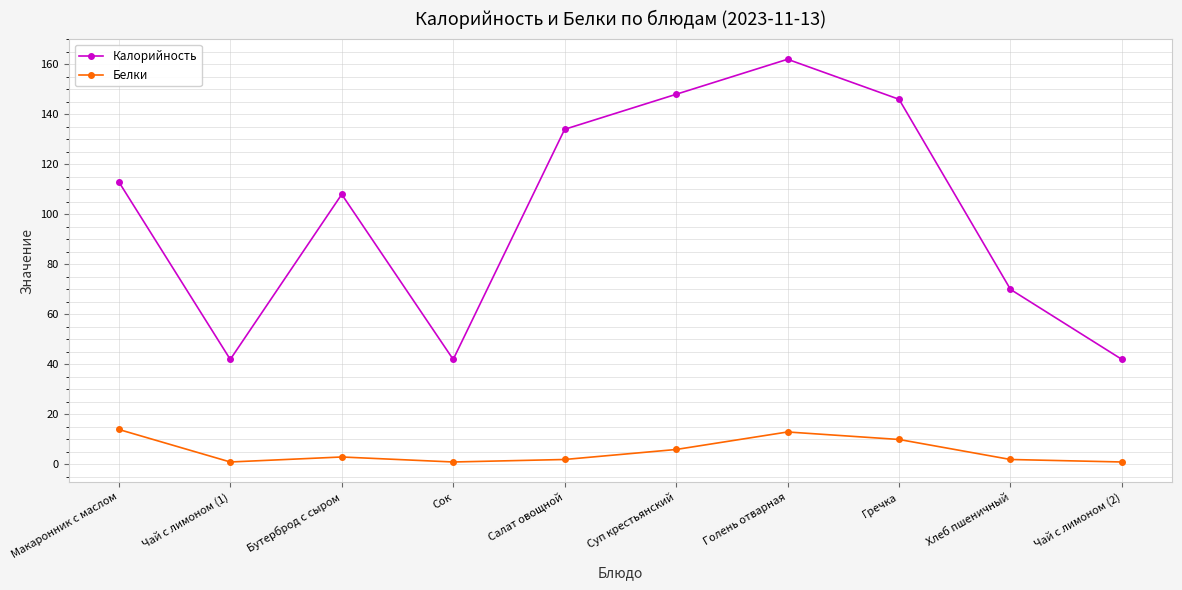

What is the difference between the Белки values at Чай с лимоном (1) and Суп крестьянский?

5